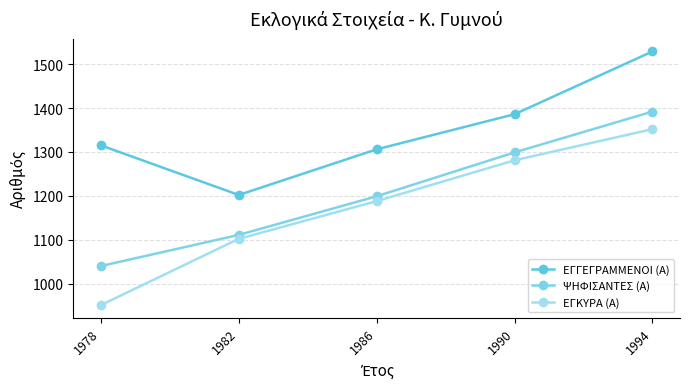

How many interior local valleys does the ΕΓΓΕΓΡΑΜΜΕΝΟΙ (Α) series have?

1